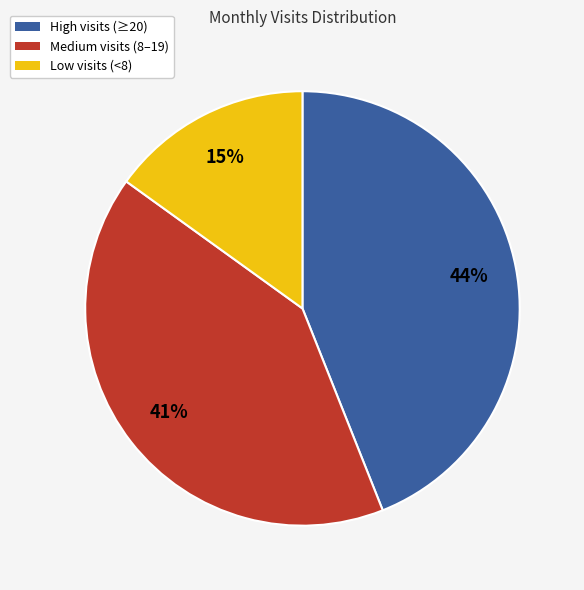

To the nearest percent, what is the average slice percentage?

33%